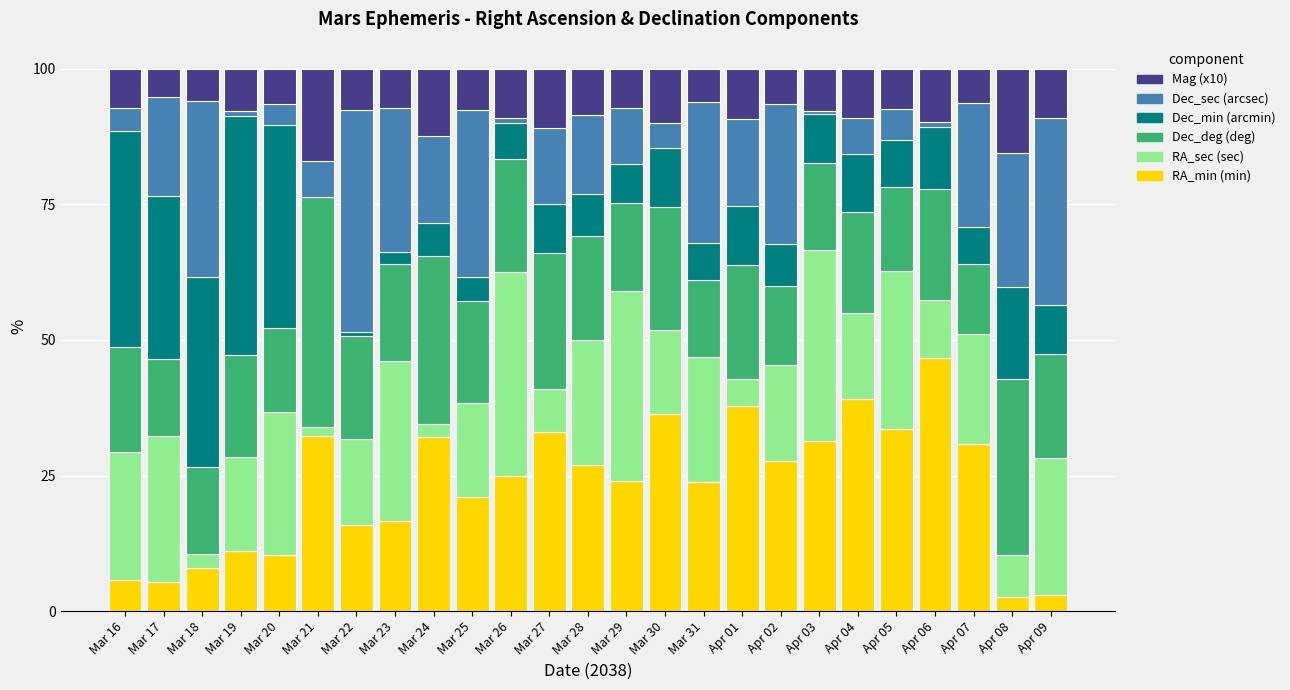

True or false: RA_min (min) has a value of 26.9 at Mar 28.

True